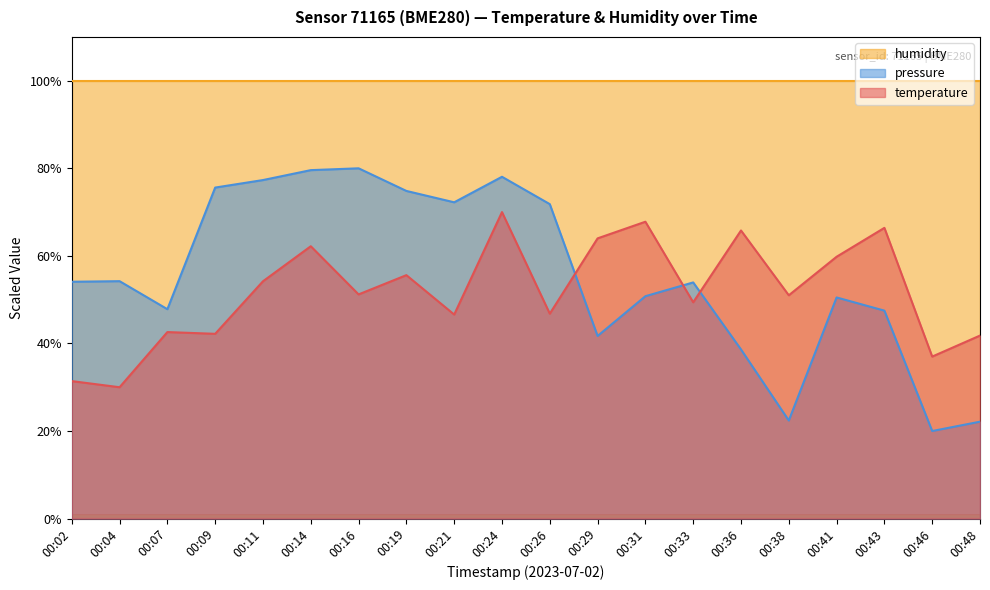

How many lines are shown in the chart?

3